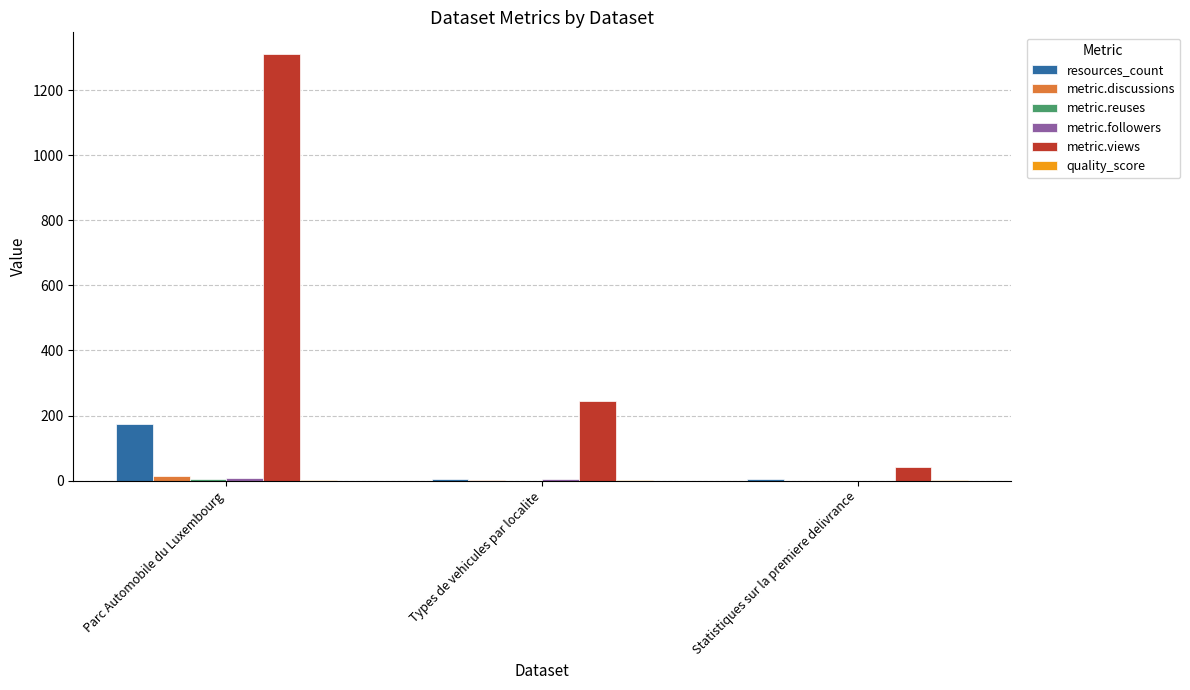

Are the bars horizontal?

No